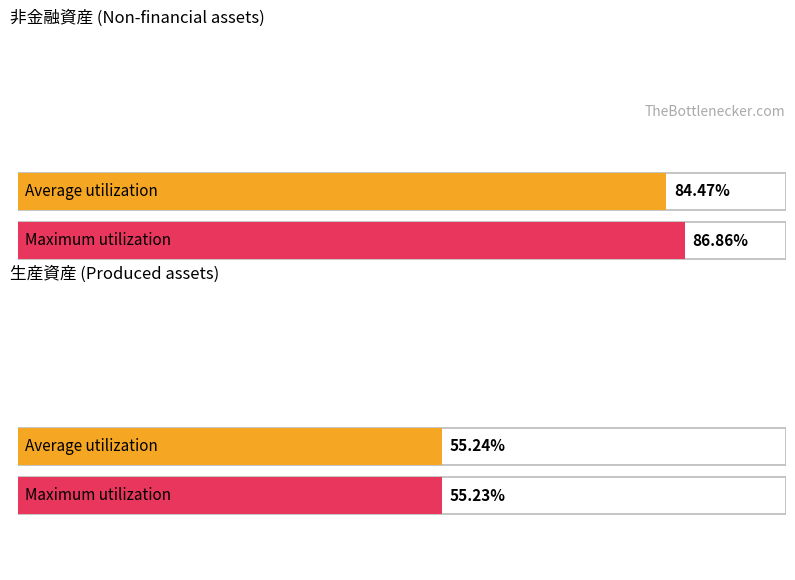

What are all the series names shown in the legend?

Average utilization, Maximum utilization